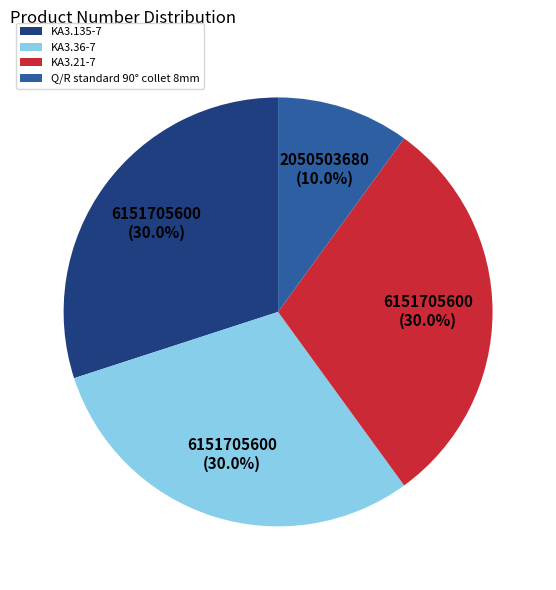

Approximately how many times larger is the value at KA3.21-7 compared to KA3.135-7?

1.0